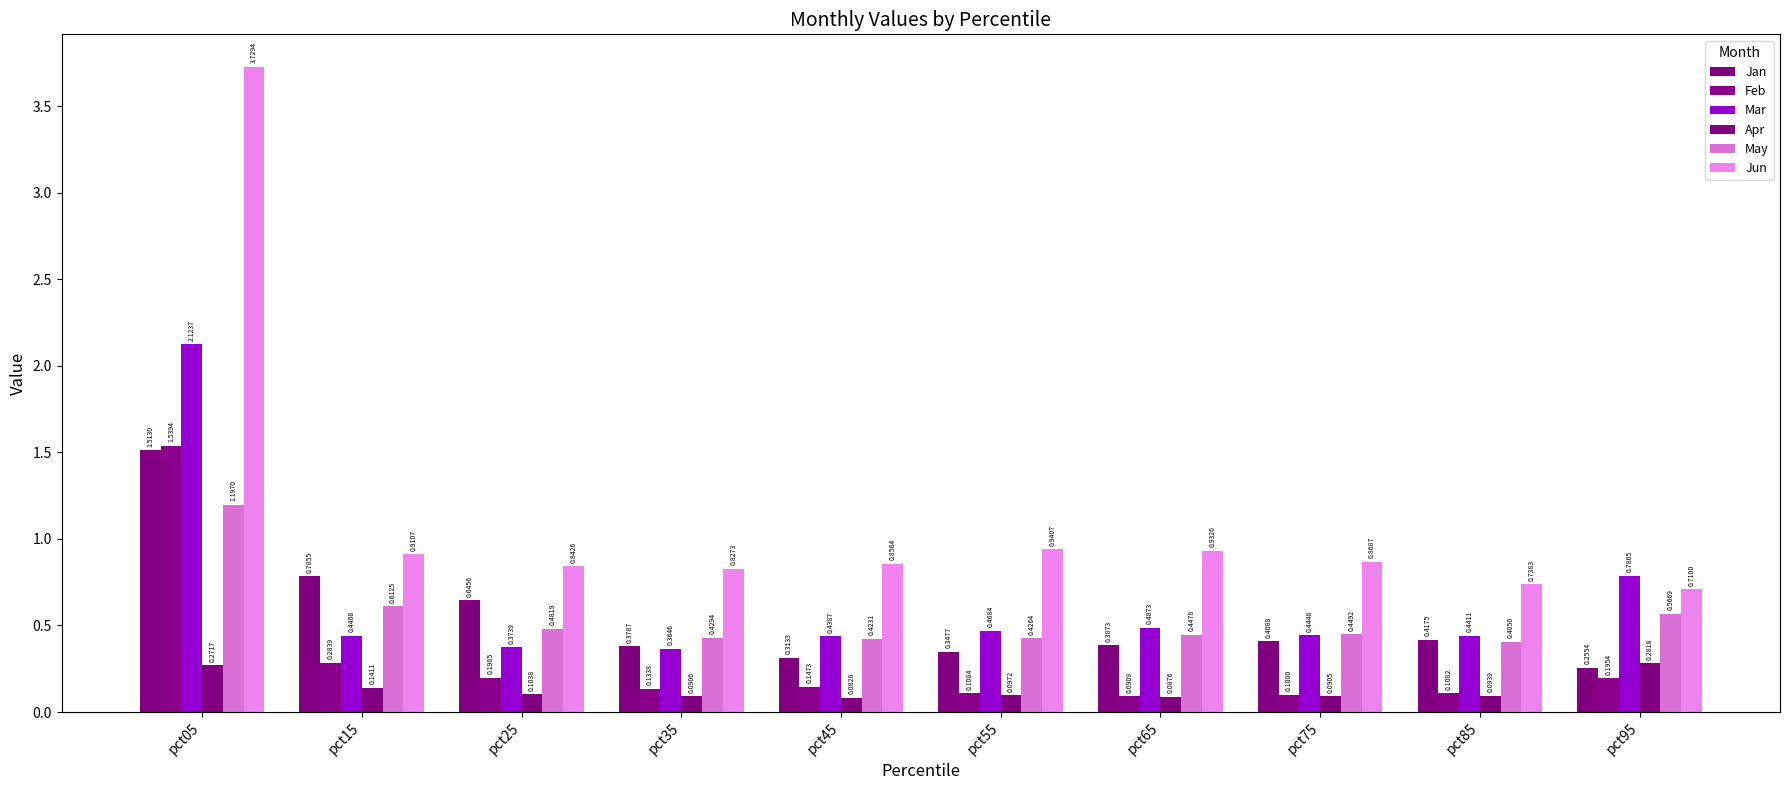

Which series has the largest range (max minus min)?

Jun